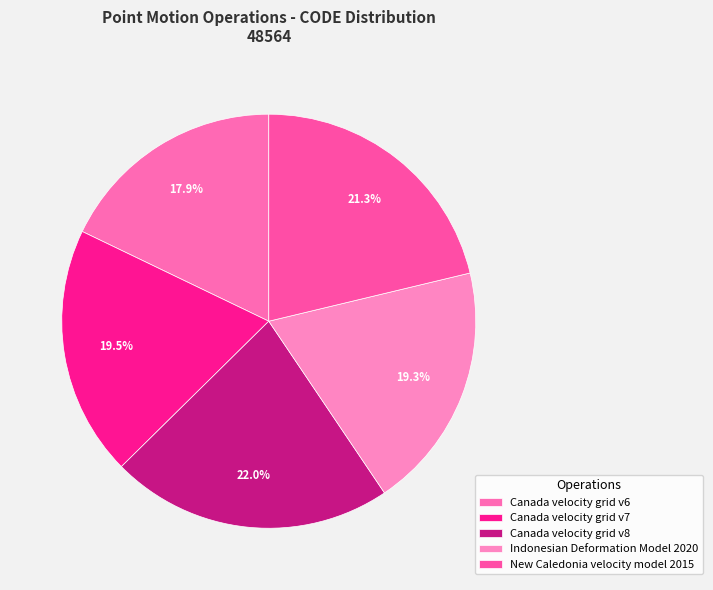

What portion of the pie excludes Canada velocity grid v8?

78.0%